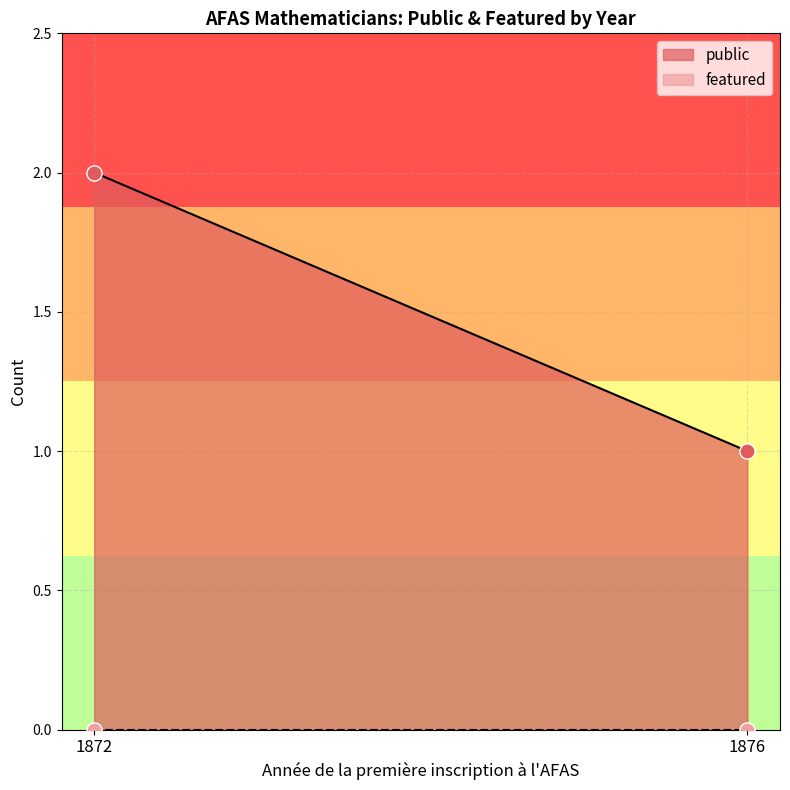

Which series contains the highest Y value?

public